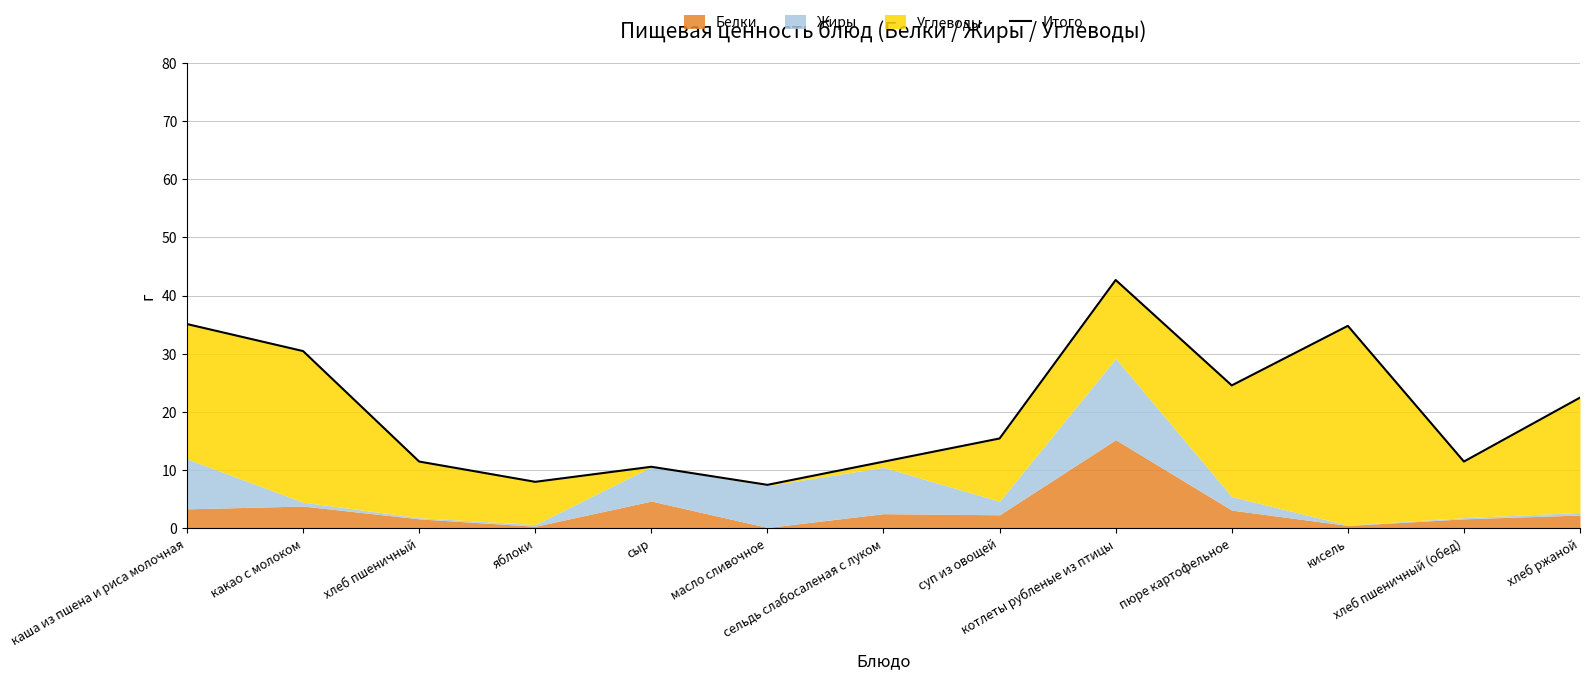

What position from the right is хлеб пшеничный (обед)?

2